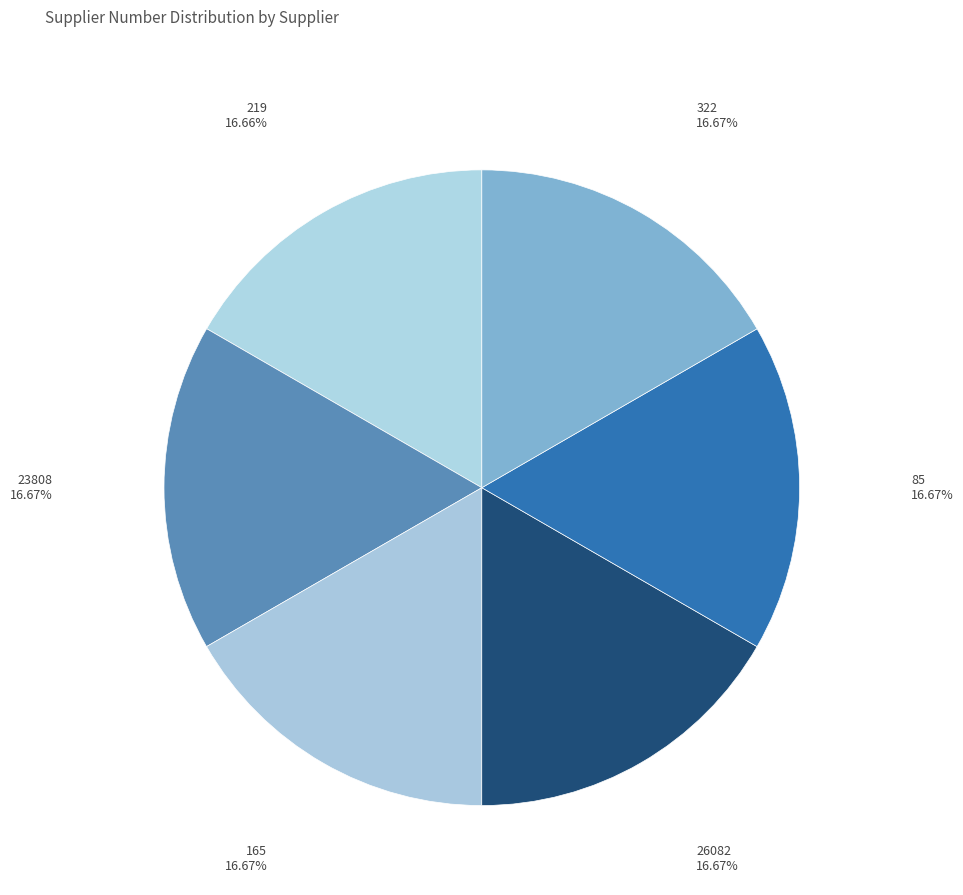

Is there a majority slice in this chart?

No